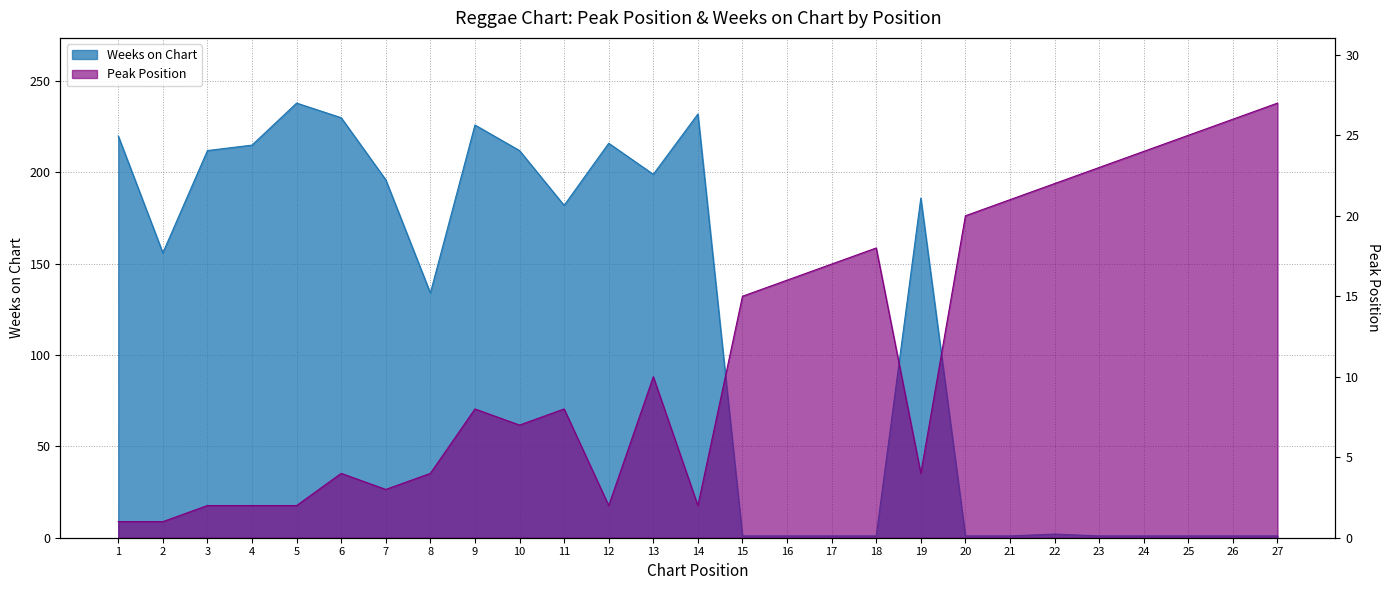

What is the sum of all Peak Position values?

314